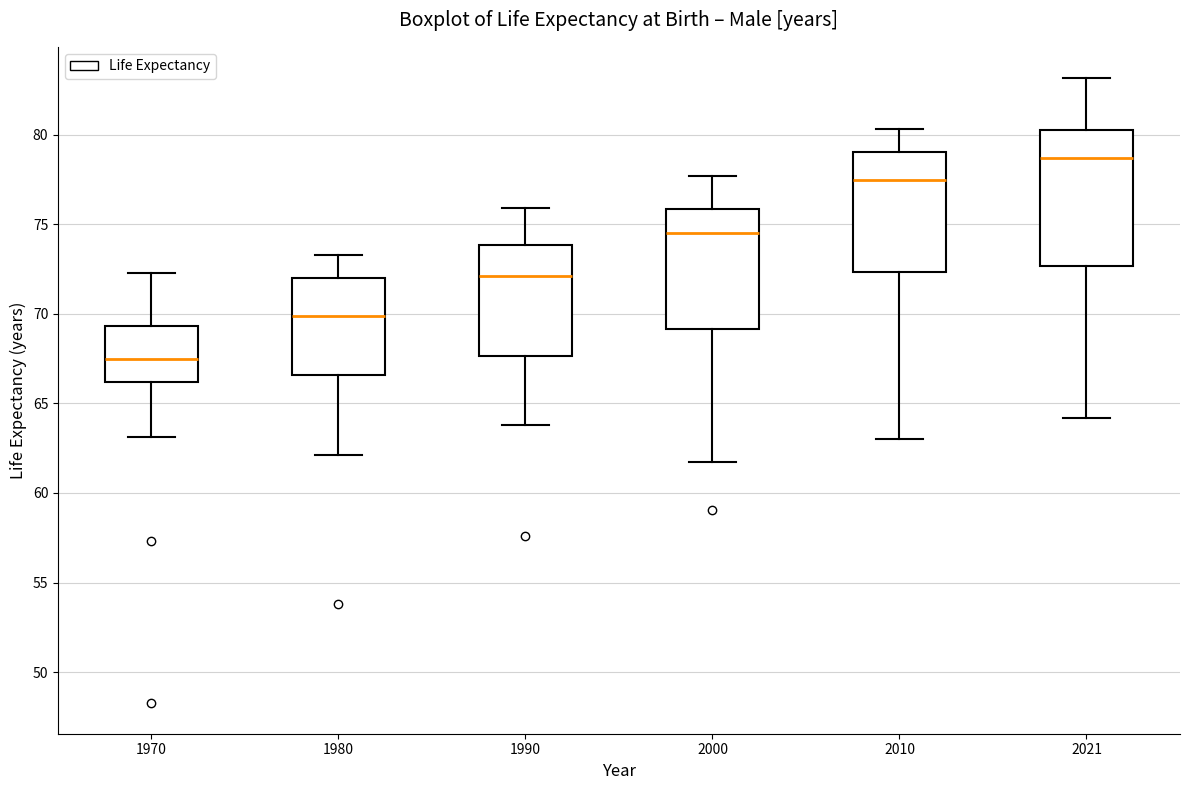

Reading left to right, read every box against the y-axis: the position of its median line, the range the box covers, and the ends of its whiskers. The values are not printed on the chart, so give them approximately, as read against the axis.

1970: median 67.5, box 66.0 to 69.5, whiskers 63.0 to 72.5
1980: median 70.0, box 66.5 to 72.0, whiskers 62.0 to 73.5
1990: median 72.0, box 67.5 to 74.0, whiskers 64.0 to 76.0
2000: median 74.5, box 69.0 to 76.0, whiskers 61.5 to 77.5
2010: median 77.5, box 72.5 to 79.0, whiskers 63.0 to 80.5
2021: median 78.5, box 72.5 to 80.5, whiskers 64.0 to 83.0